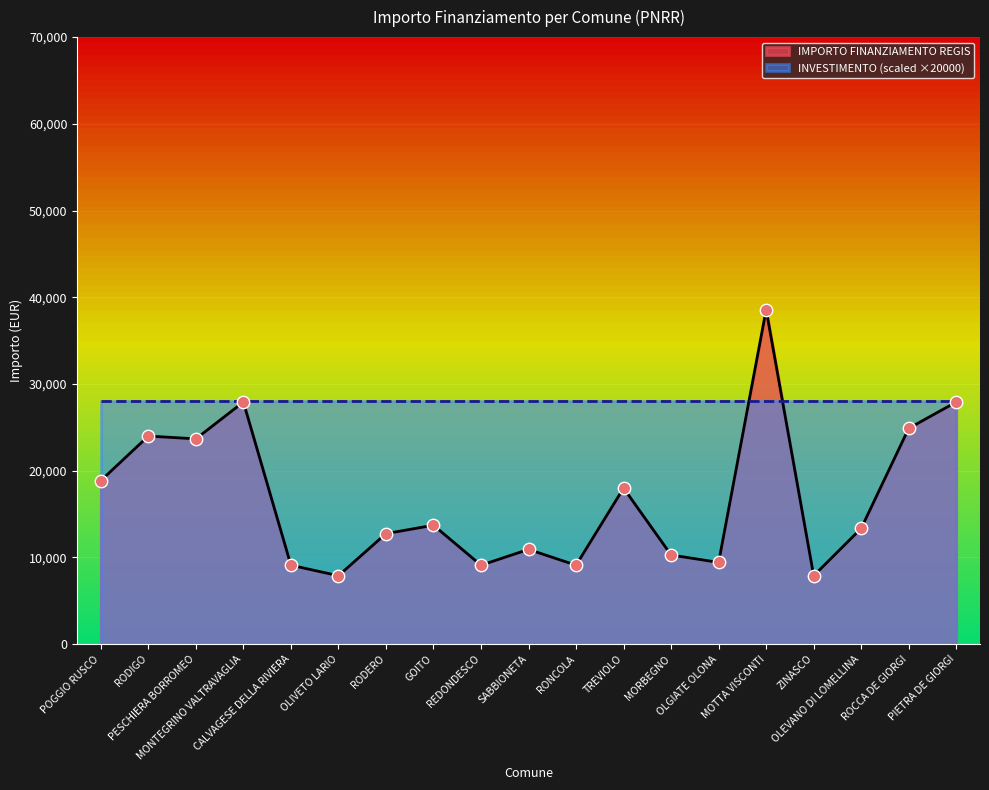

Between CALVAGESE DELLA RIVIERA and SABBIONETA, which is larger?

SABBIONETA